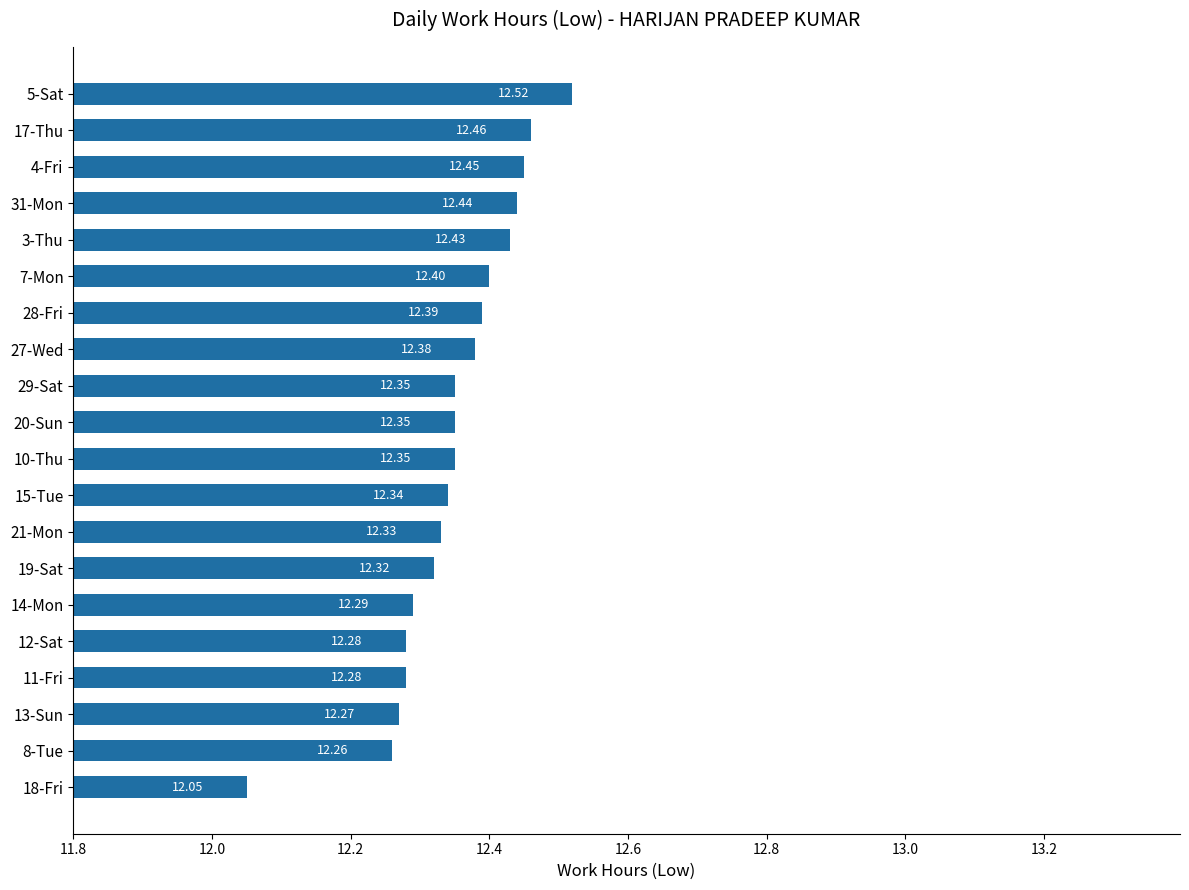

What is the sum of the values at 11-Fri and 3-Thu?

24.7